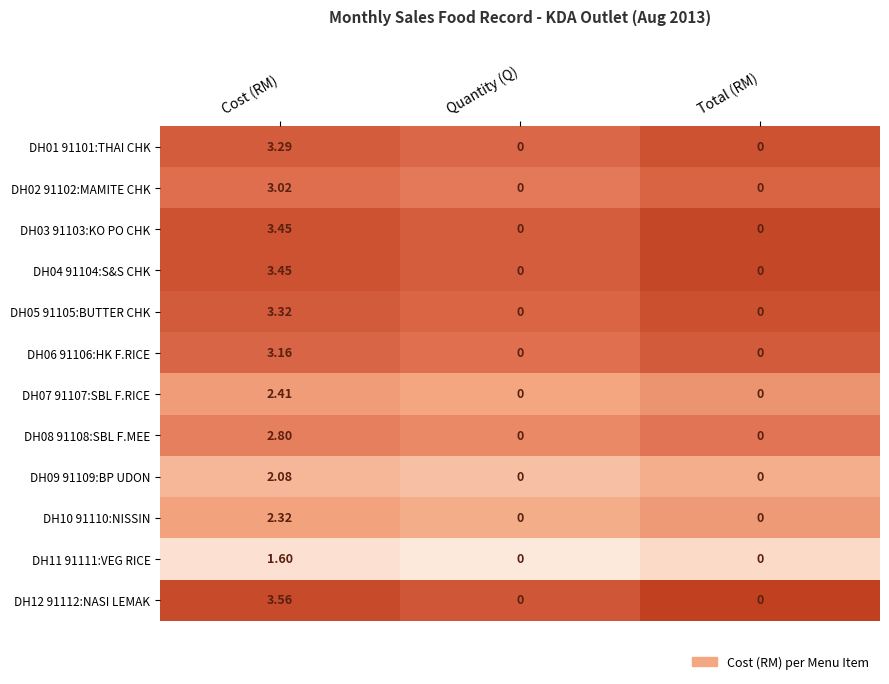

At which category is the sum across all series the highest?

Cost (RM)